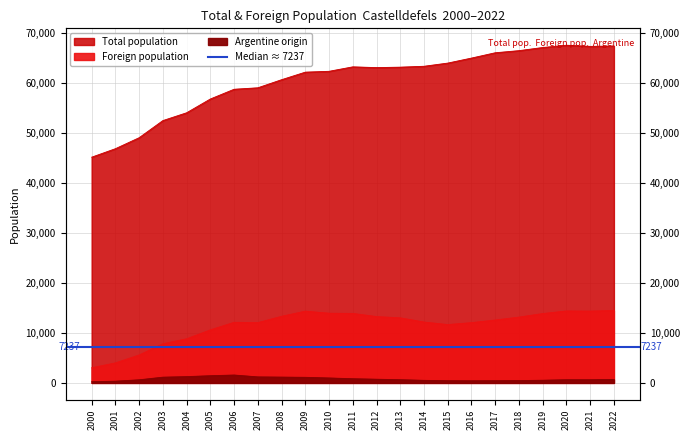

How many categories are shown in the chart?

23